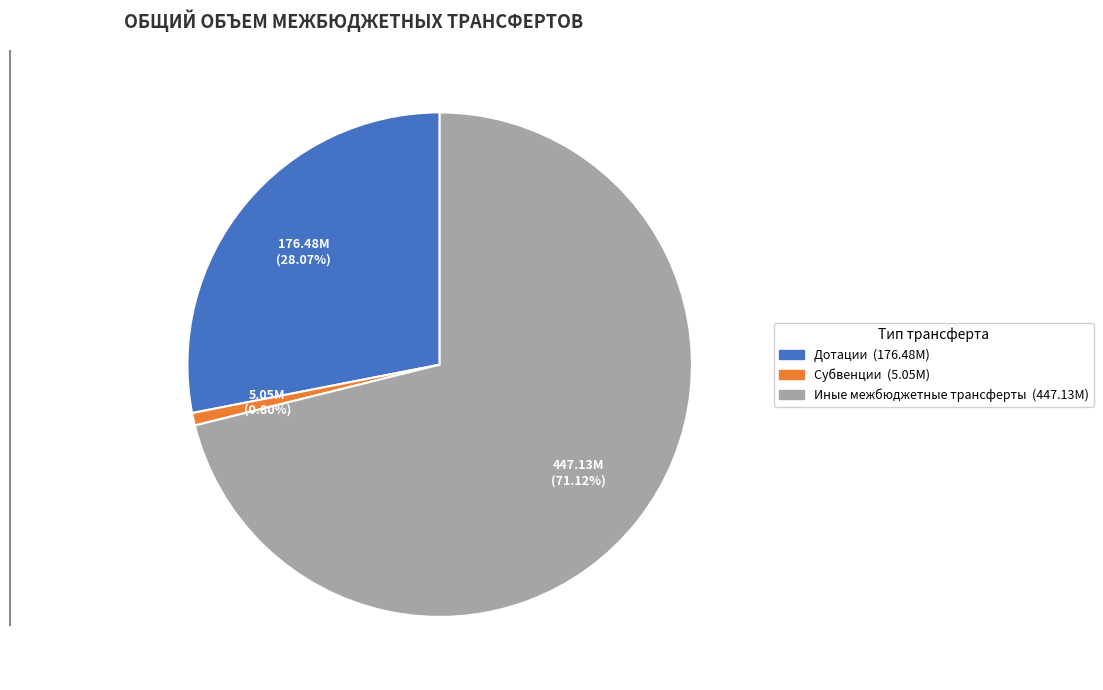

Combined, do Субвенции and Иные межбюджетные трансферты account for over 50%?

Yes